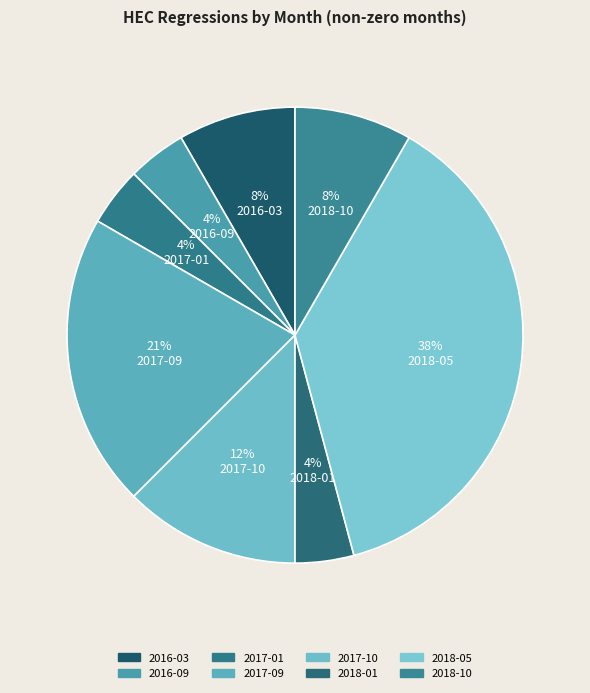

Which slice is the largest?

2018-05